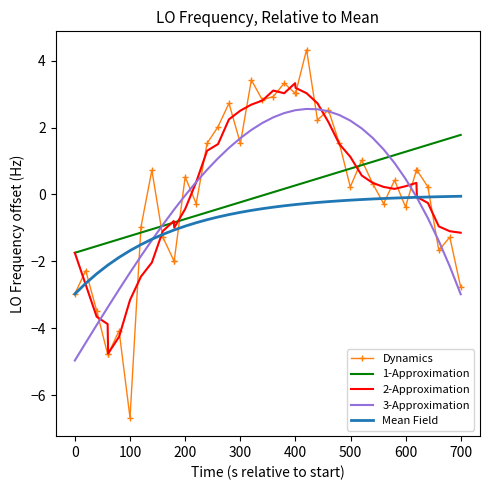

What is the minimum value shown in the chart?

-6.7